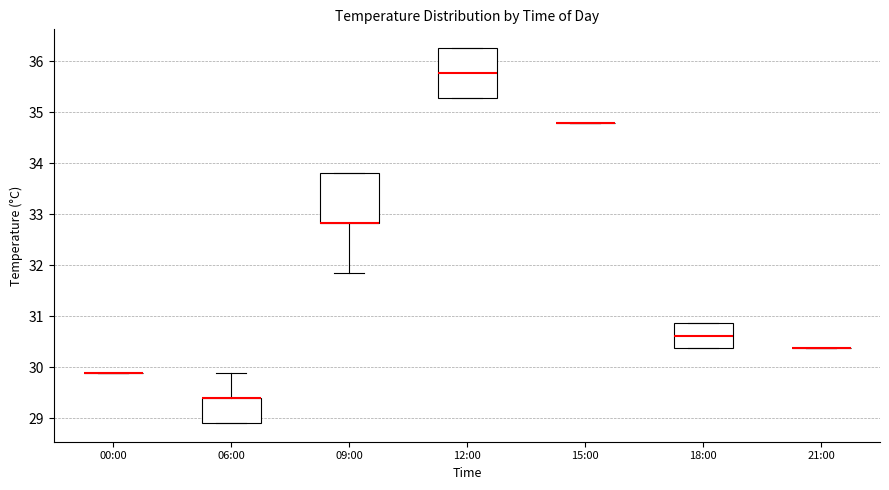

Reading left to right, transcribe this box plot: for each box, give where its median line is, the range the box spans, and where its two whiskers end, as read against the y-axis. The values are not printed on the chart, so give them approximately, as read against the axis.

00:00: box collapsed to a line at 29.9, whiskers 29.9 to 29.9
06:00: median 29.4 (drawn on the box's upper edge), box 28.9 to 29.4, whiskers 28.9 to 29.9
09:00: median 32.8 (drawn on the box's lower edge), box 32.8 to 33.8, whiskers 31.9 to 33.8
12:00: median 35.8, box 35.3 to 36.3, whiskers 35.3 to 36.3
15:00: box collapsed to a line at 34.8, whiskers 34.8 to 34.8
18:00: median 30.6, box 30.4 to 30.9, whiskers 30.4 to 30.9
21:00: box collapsed to a line at 30.4, whiskers 30.4 to 30.4